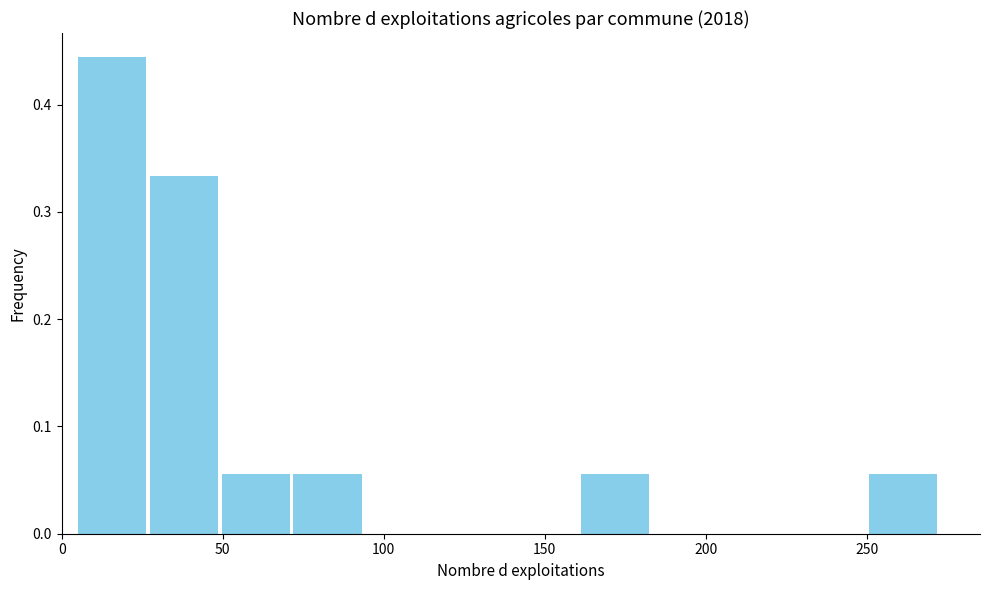

What is the height of the bar covering 70 to 95 on the x-axis? Neither the bar edges nor the heights are printed on the chart, so give them approximately, as read against the axes.

0.06